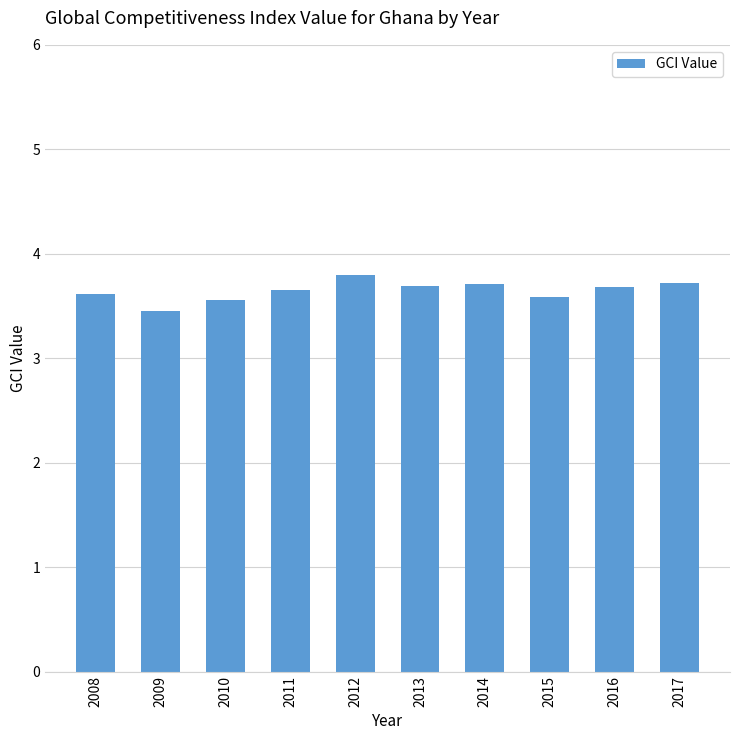

What is the smallest value displayed?

3.4